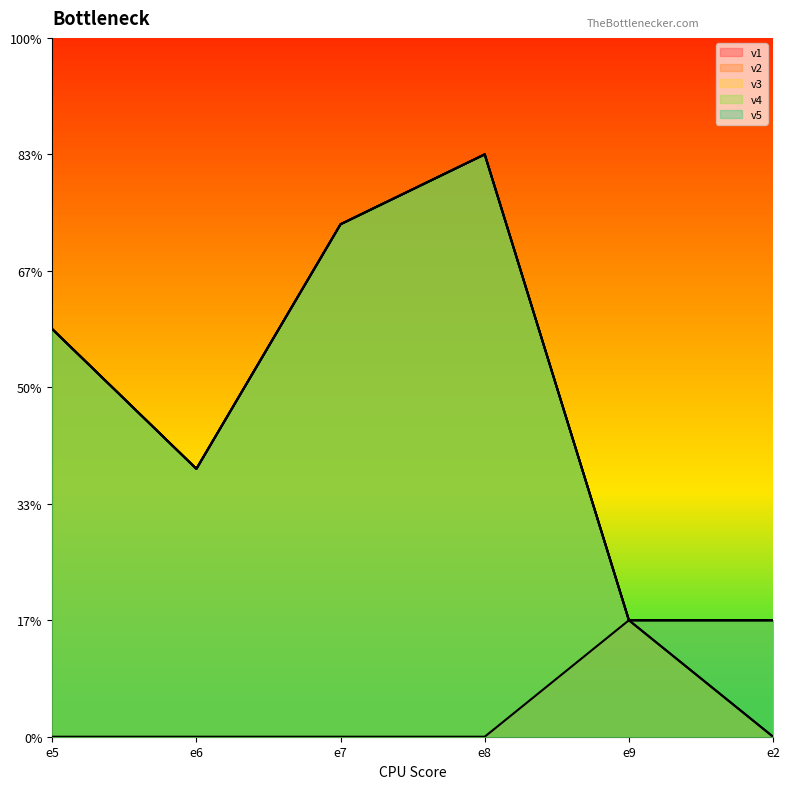

What is the label of the 1st point from the right?

e2